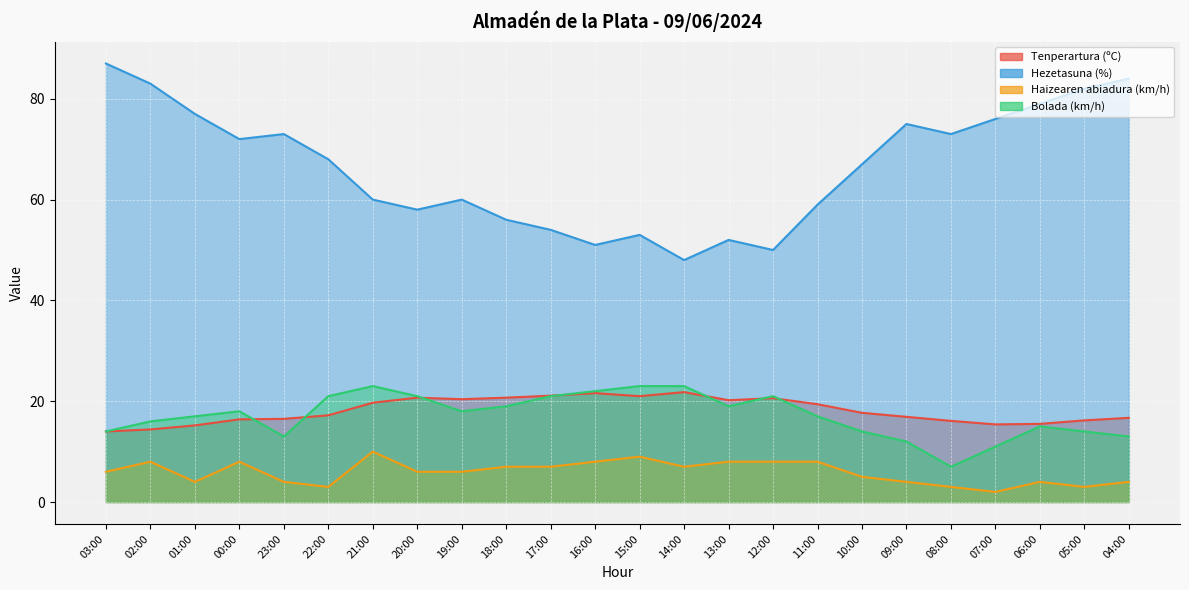

True or false: Haizearen abiadura (km/h) and Tenperartura (ºC) intersect in this chart.

False